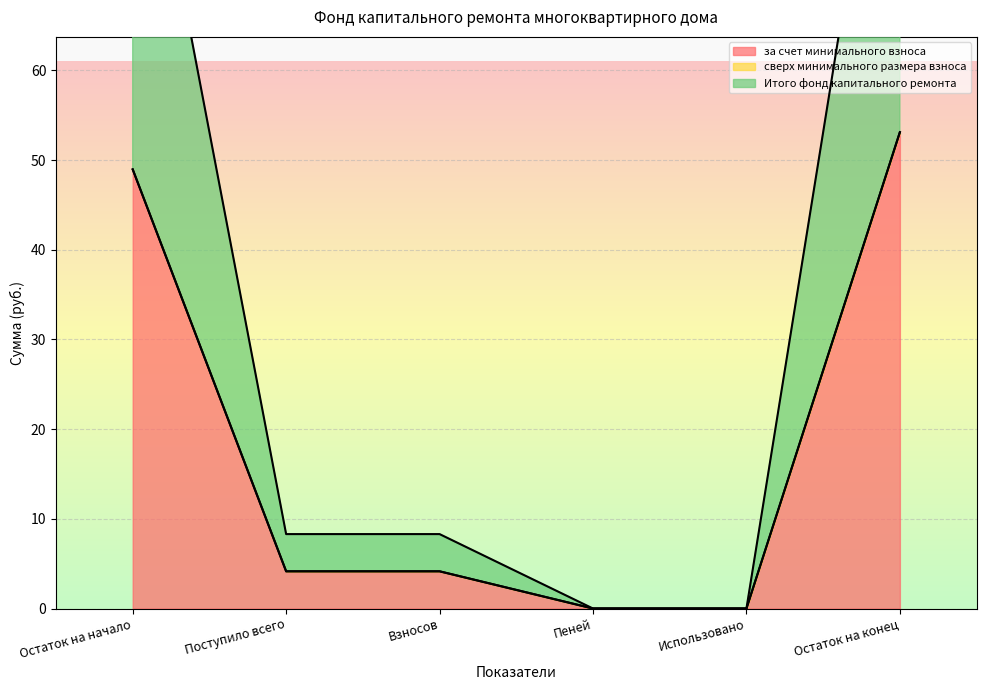

The value of за счет минимального взноса at Взносов is 4.2. True or false?

True